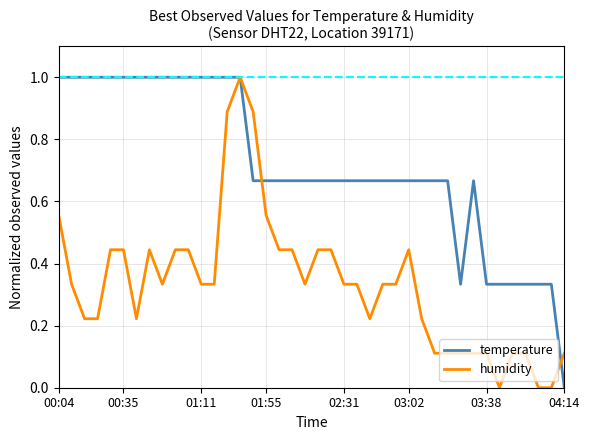

What is the greatest value displayed?

1.0